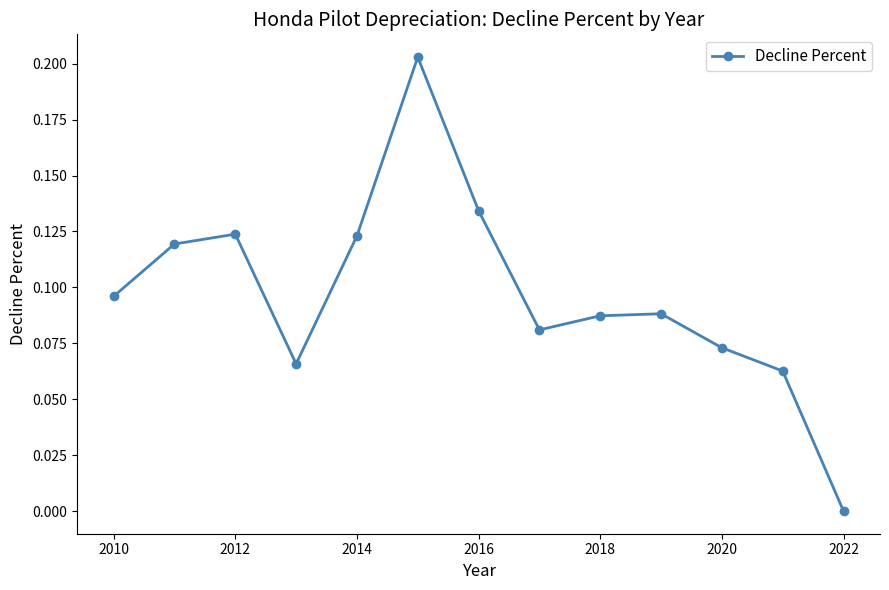

True or false: the data has more than 2 interior local peaks.

True